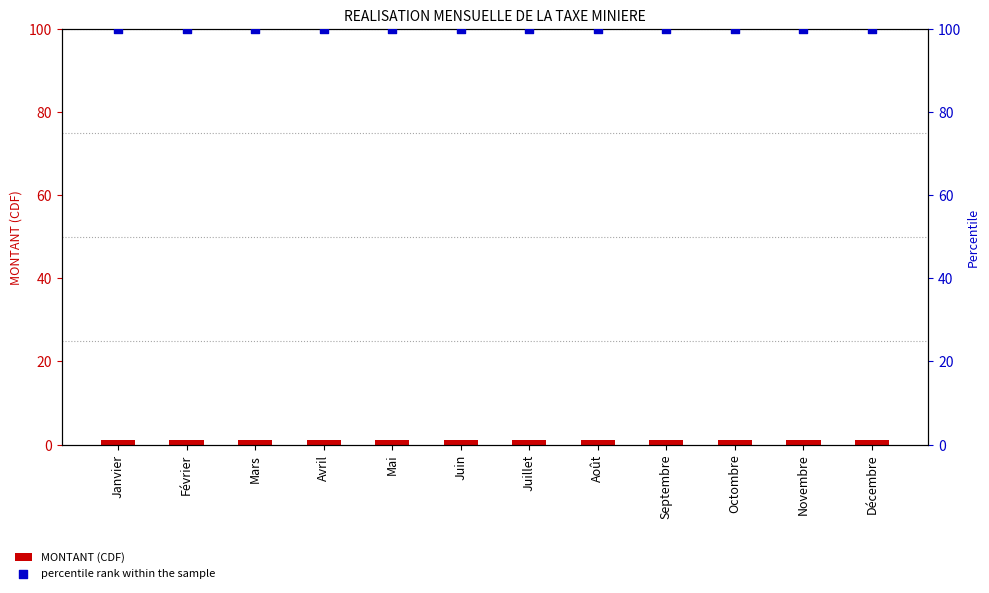

What is the total value across all series at Juillet?

101